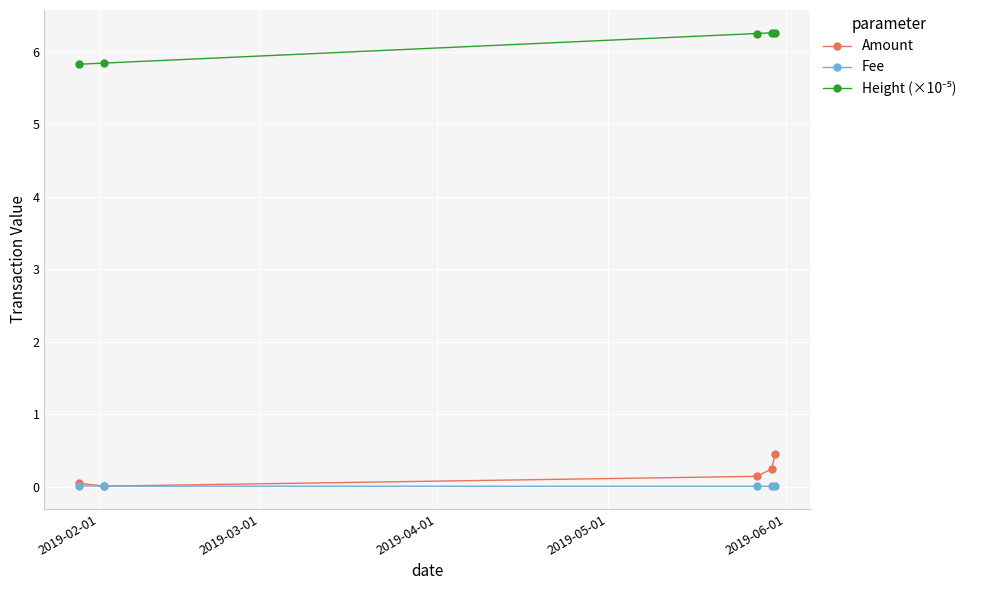

At how many categories does at least one series exceed 2?

5